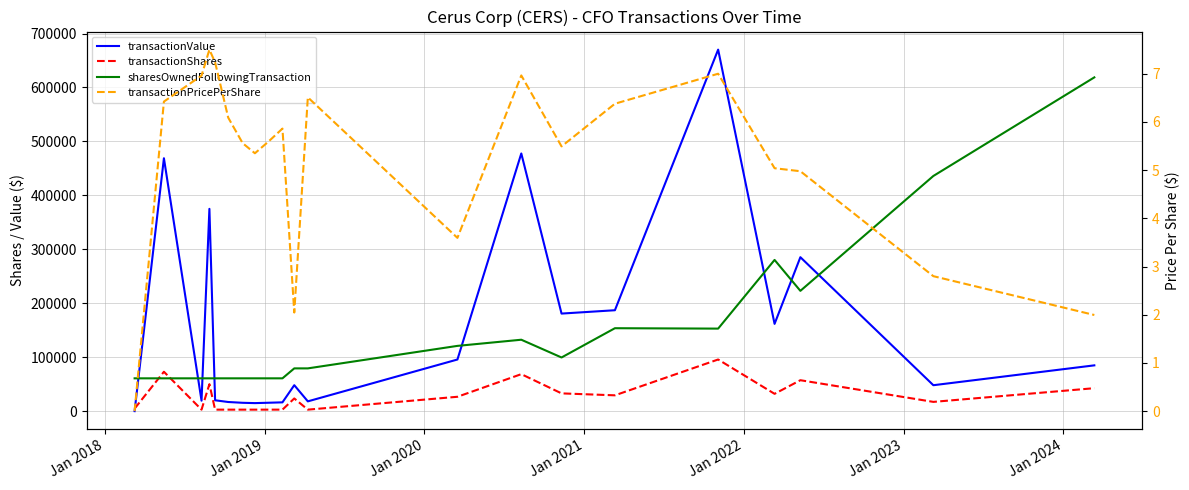

How many lines are shown in the chart?

4